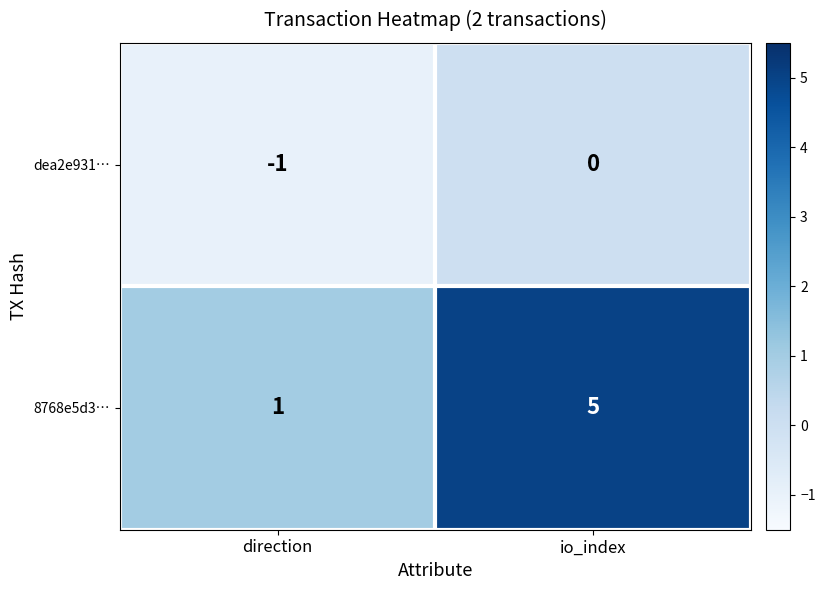

What is the sum of all 8768e5d3… values?

6